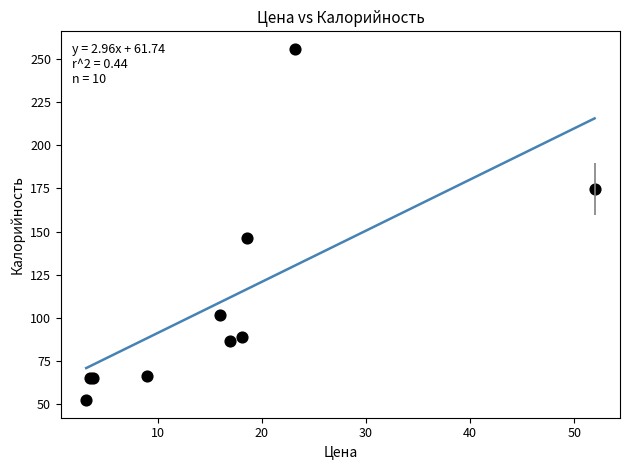

What Y value in the scatter plot is closest to 154?

146.2